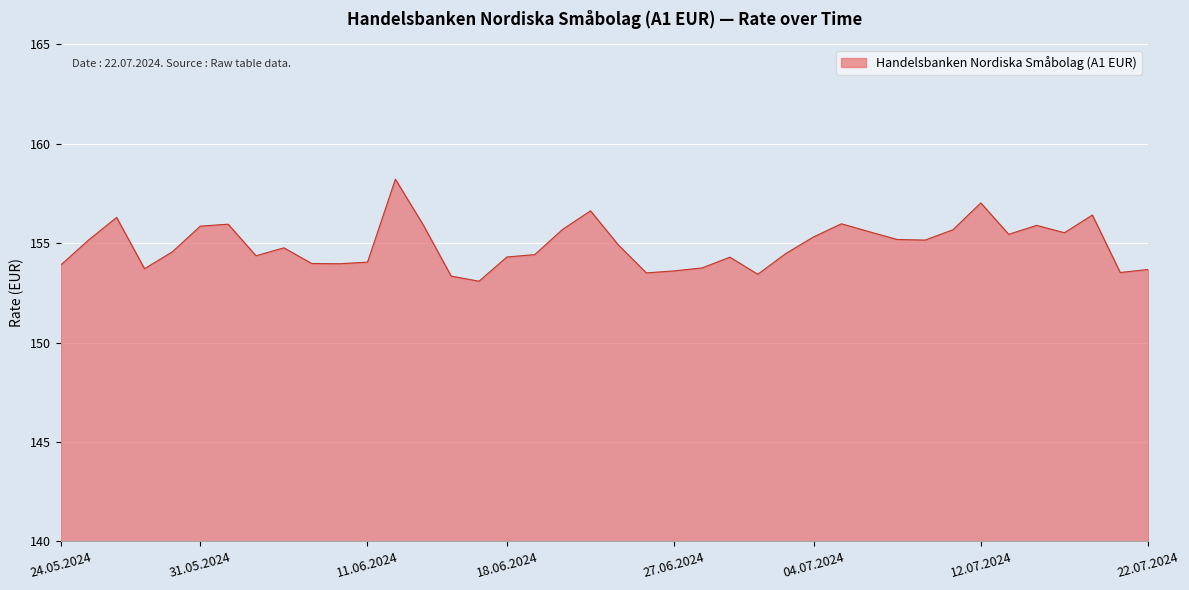

What is the smallest value displayed?

153.1